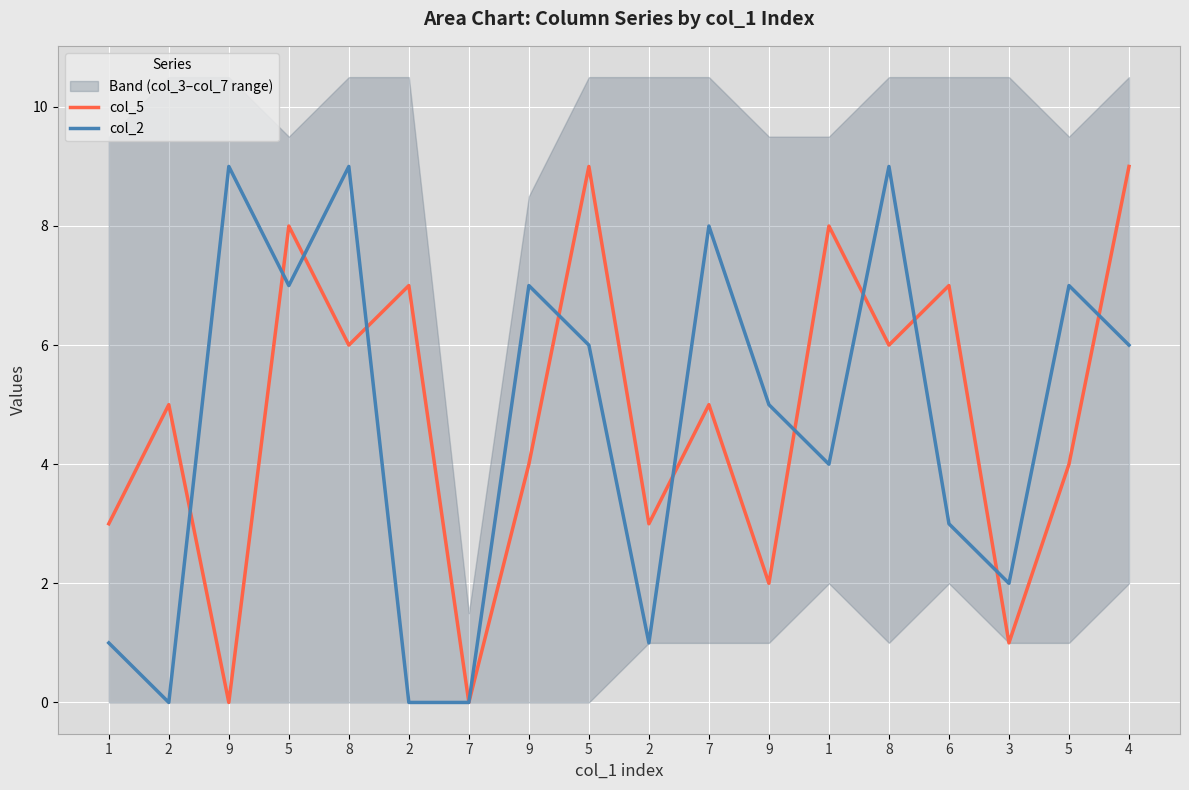

What is the difference between the second highest and minimum values in the col_2 series?

9